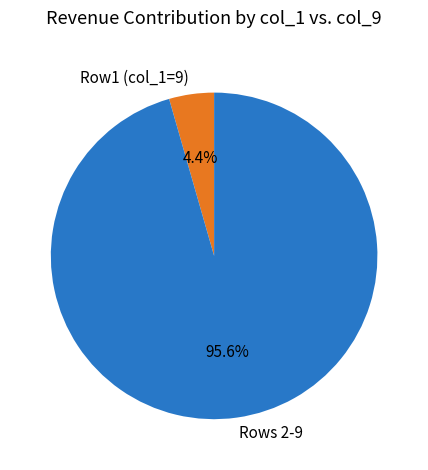

Count the number of slices in the pie.

2